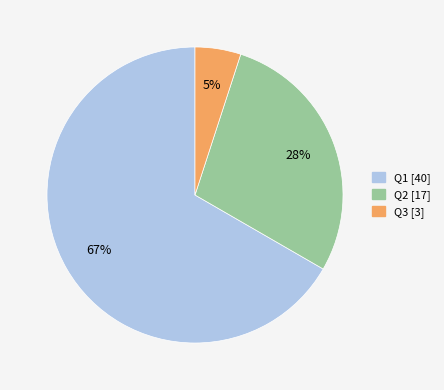

To the nearest percent, what is the difference between the largest and smallest slice percentages?

62%